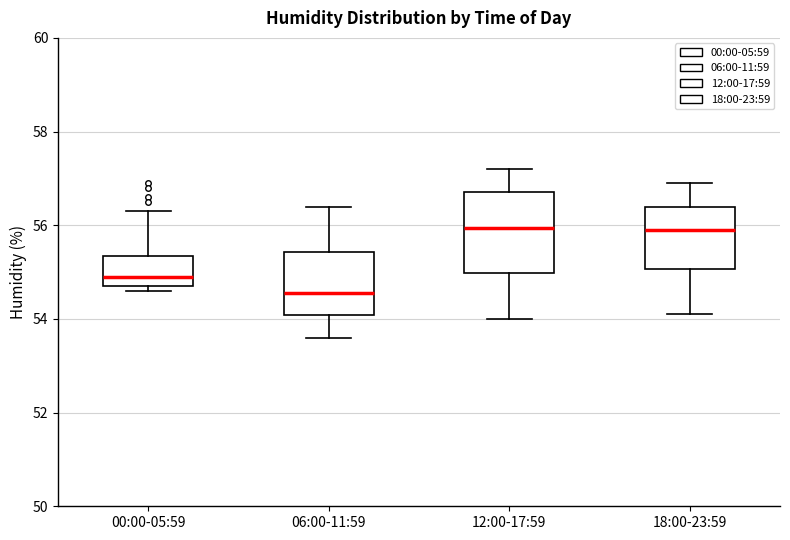

Which box is the tallest, from its lower edge to its upper edge?

12:00-17:59